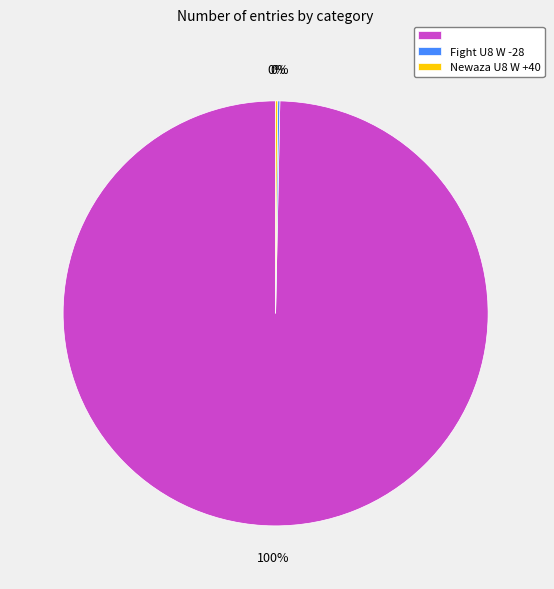

Does any single category account for the majority?

Yes